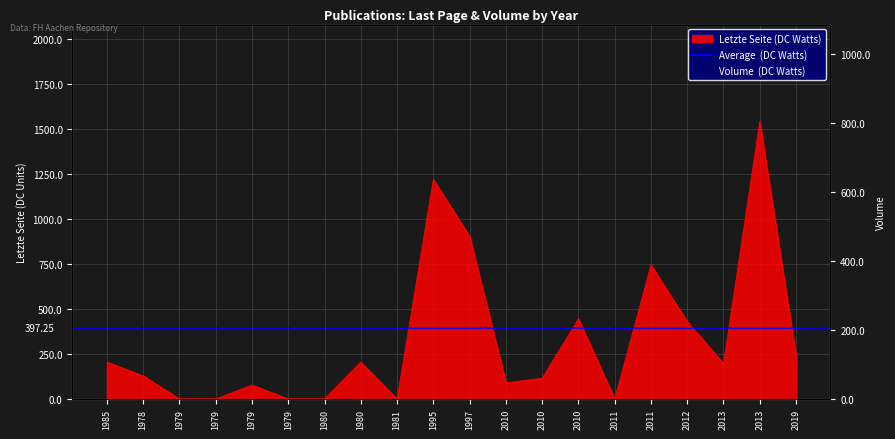

Does the chart display data point markers on the line(s)?

No